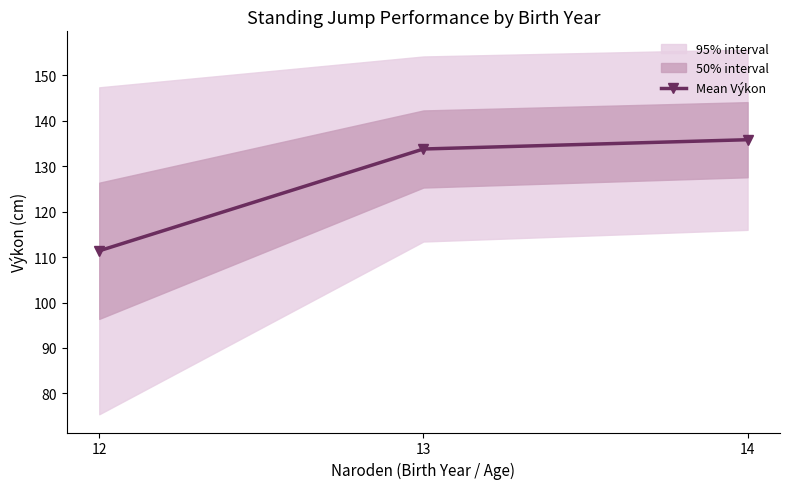

Which has a higher value, 14 or 13?

14